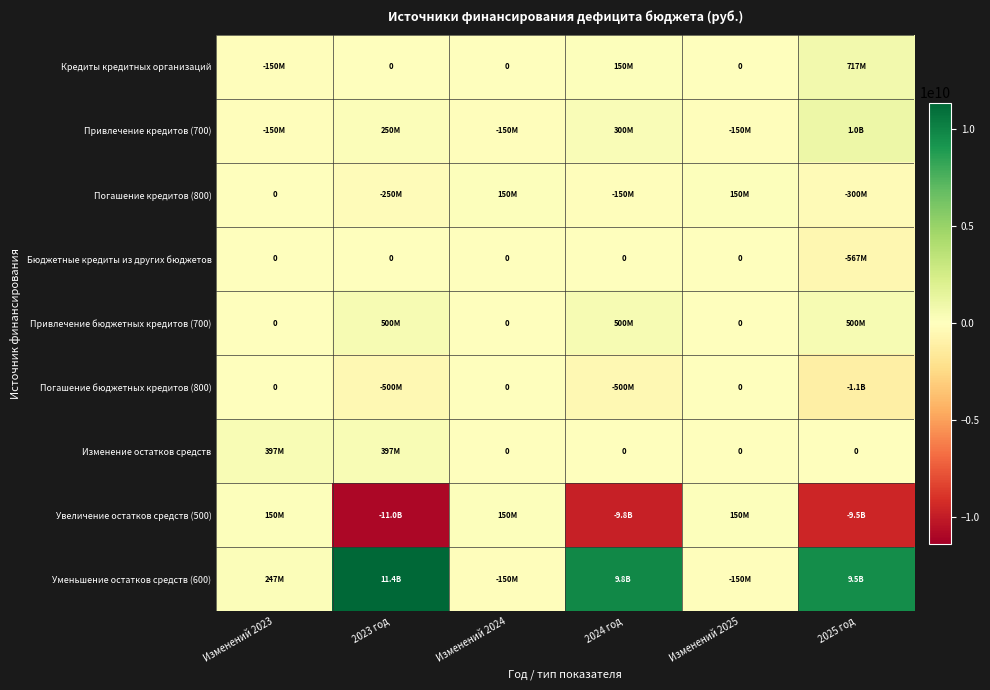

What is the approximate value of Уменьшение остатков средств (600) at Изменений 2023?

246813762.8